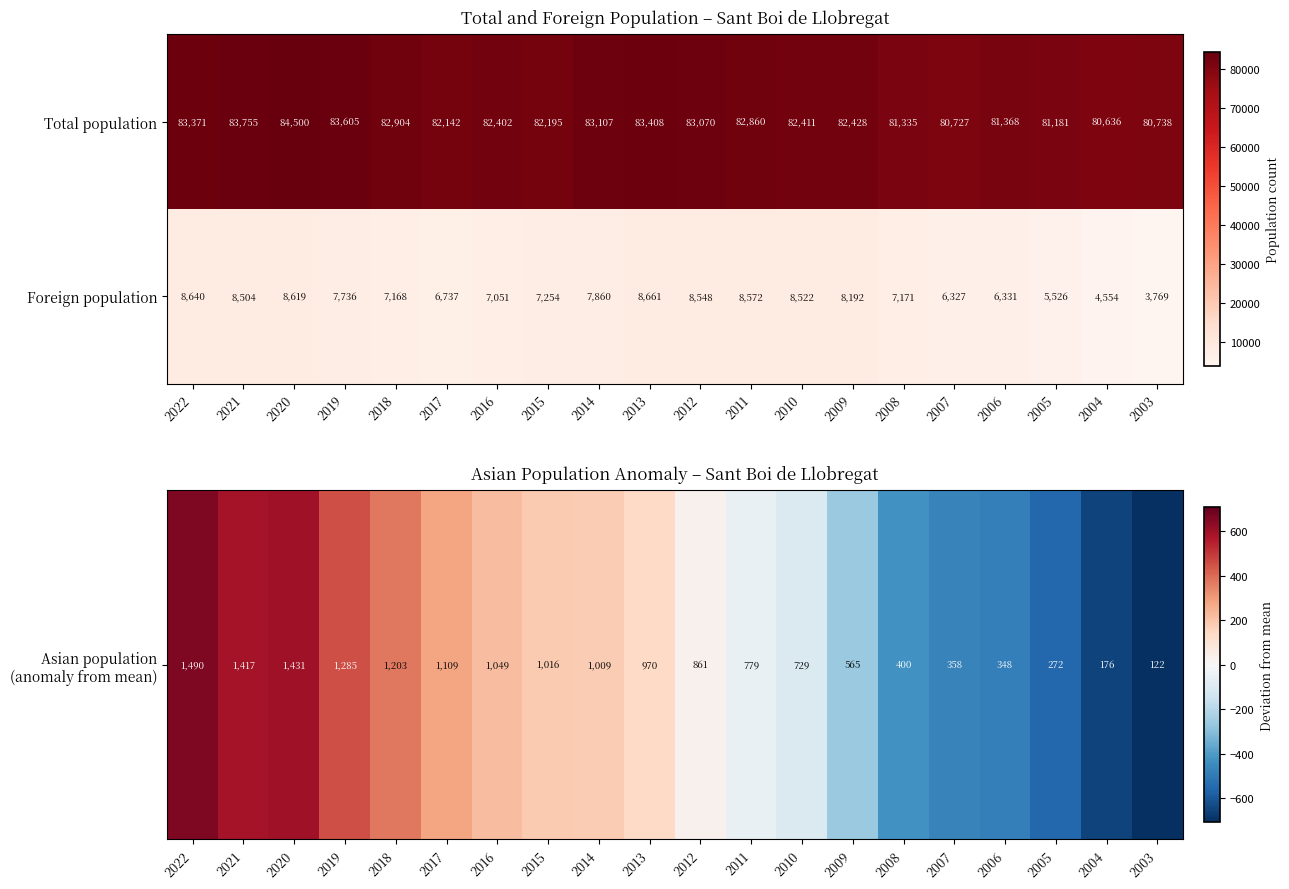

Where does the Foreign population series first go above 7736?

2022